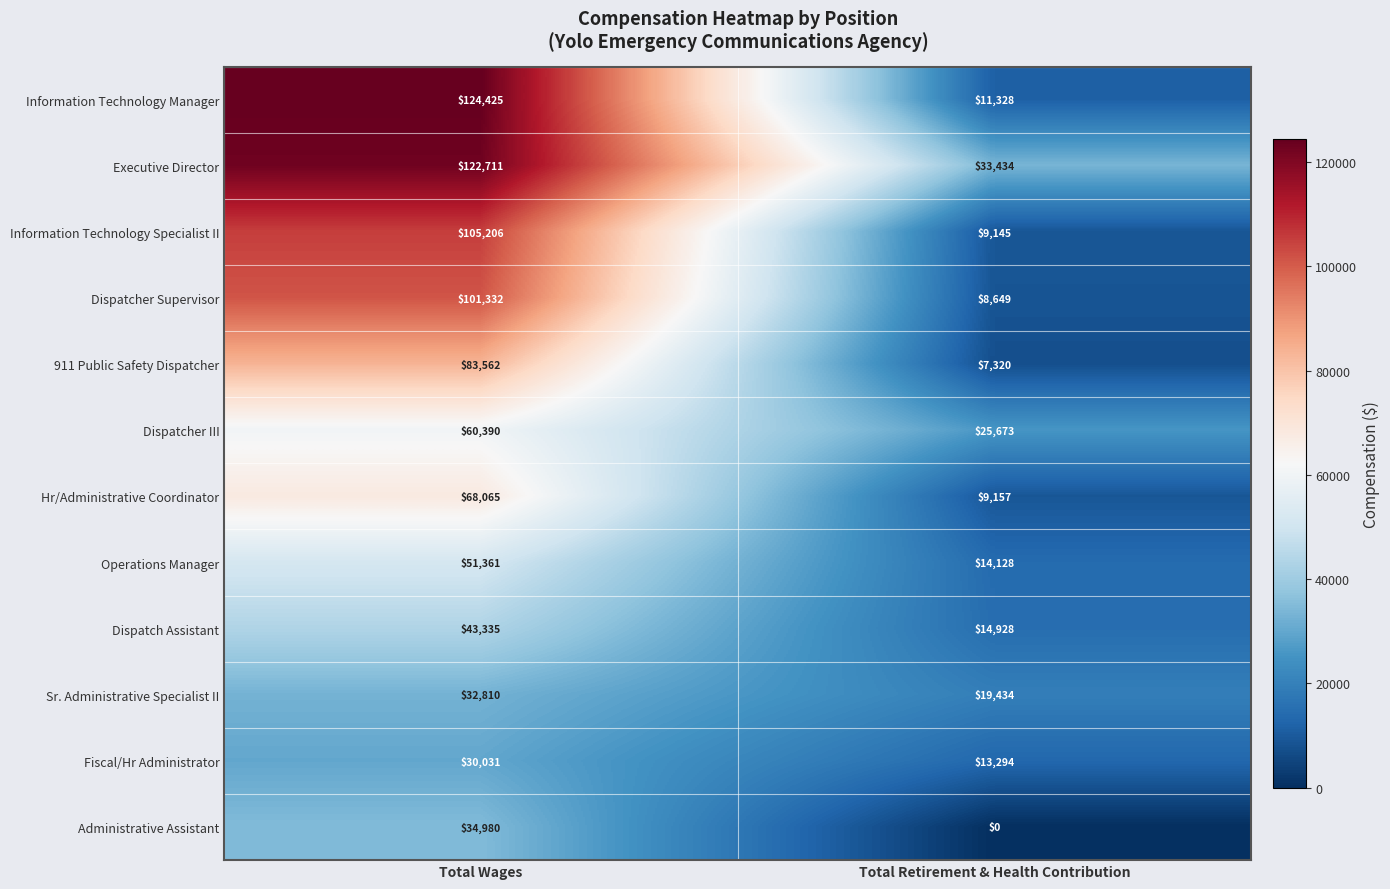

Reading left to right, transcribe all the data shown in this chart.

Information Technology Manager: 124425	11328
Executive Director: 122711	33434
Information Technology Specialist II: 105206	9145
Dispatcher Supervisor: 101332	8649
911 Public Safety Dispatcher: 83562	7320
Dispatcher III: 60390	25673
Hr/Administrative Coordinator: 68065	9157
Operations Manager: 51361	14128
Dispatch Assistant: 43335	14928
Sr. Administrative Specialist II: 32810	19434
Fiscal/Hr Administrator: 30031	13294
Administrative Assistant: 34980	0